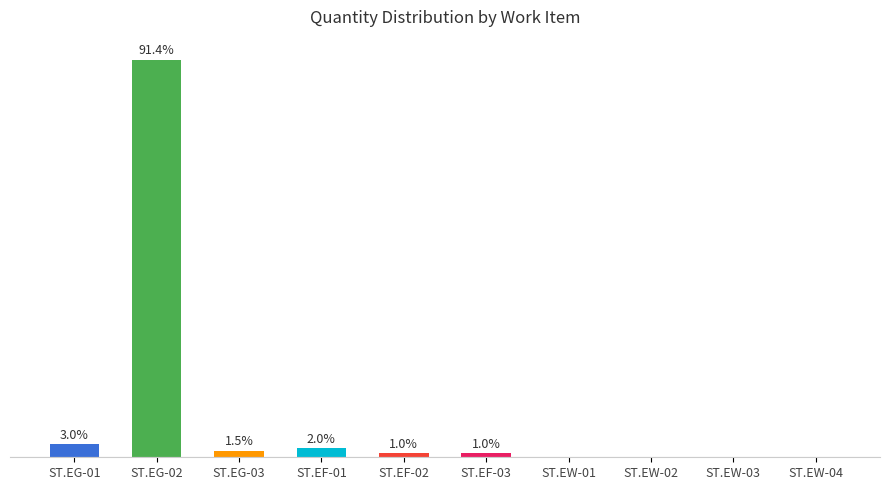

At which label is the value closest to 45?

ST.EG-01